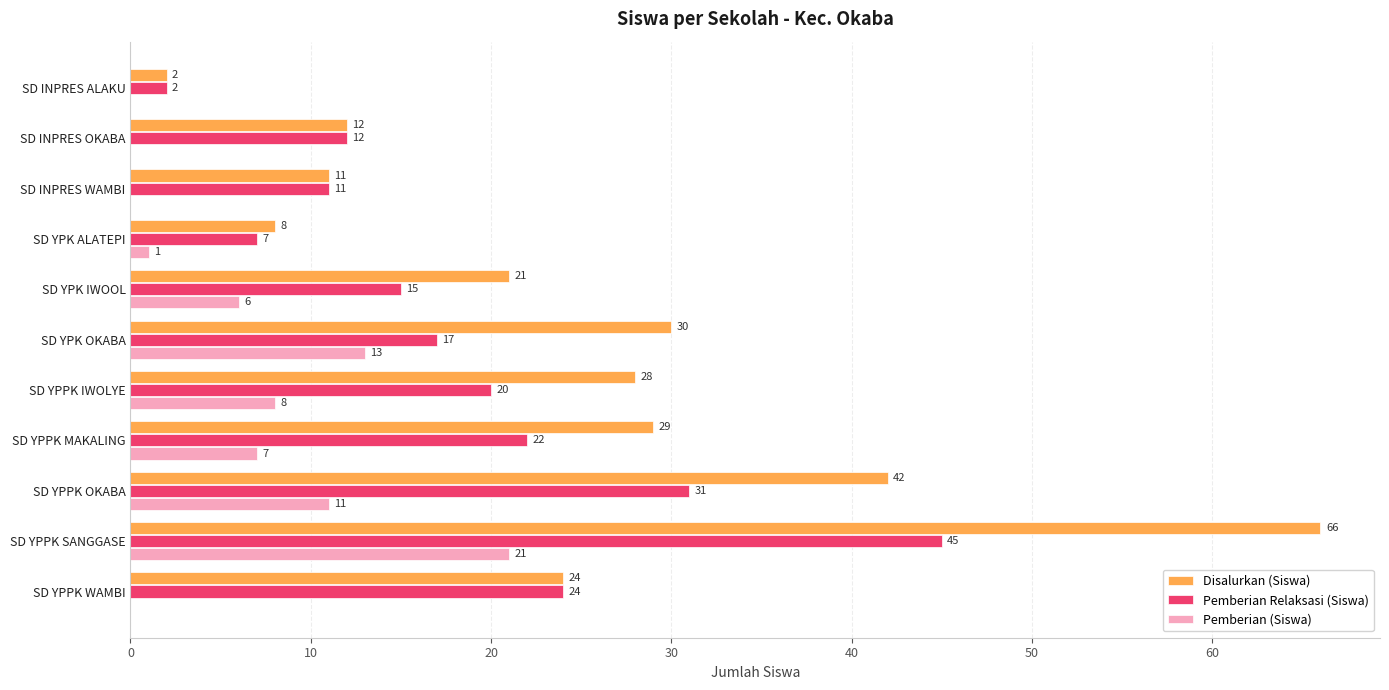

Between SD YPK ALATEPI and SD YPPK OKABA, which series saw the biggest shift?

Disalurkan (Siswa)